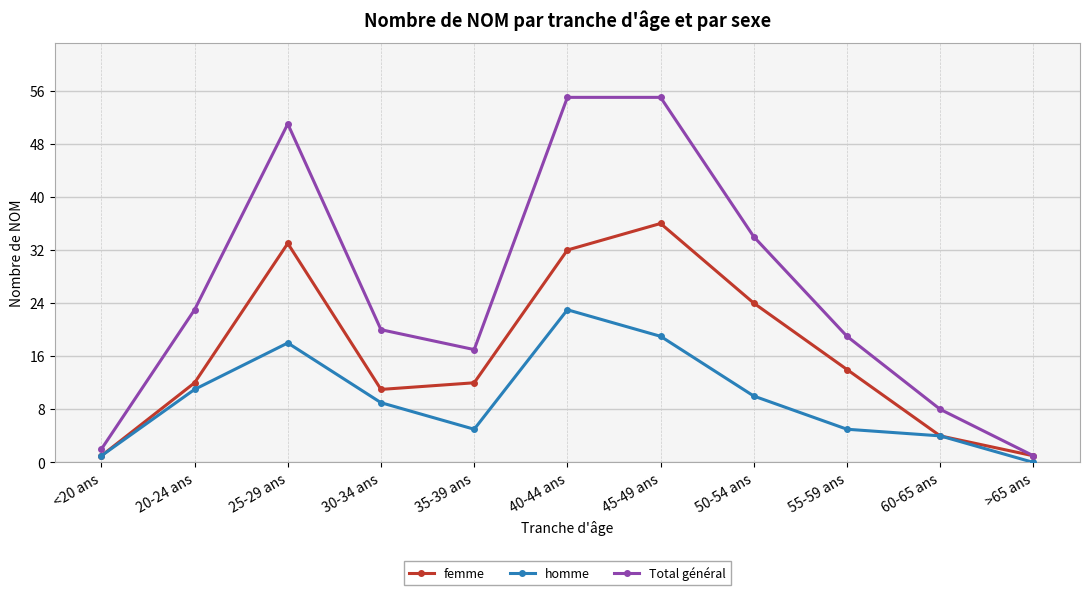

List the series in order of their overall mean, lowest first.

homme, femme, Total général